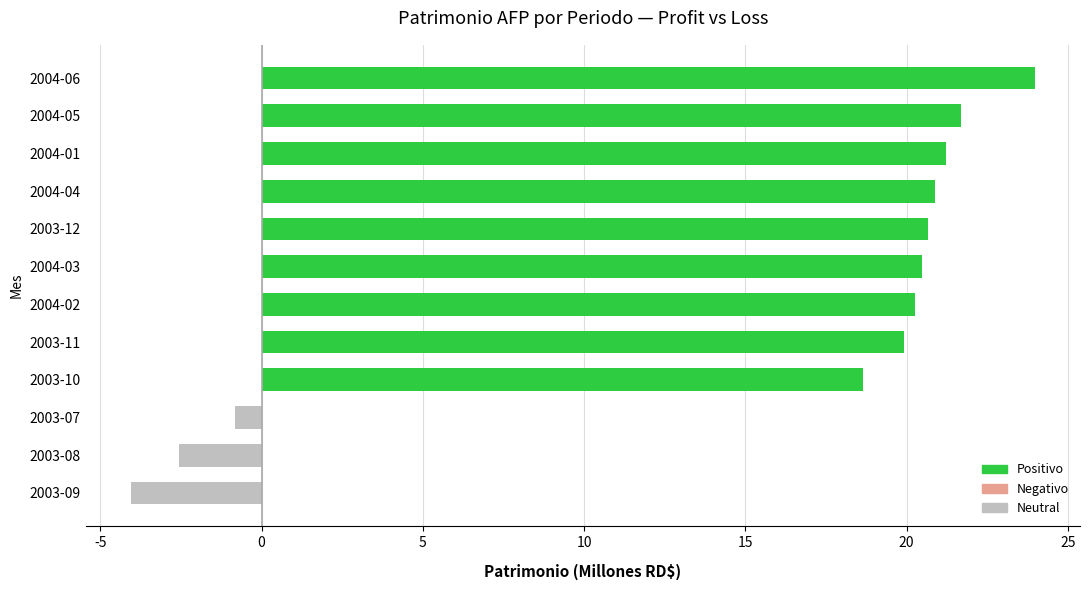

How many bars are there in total?

12